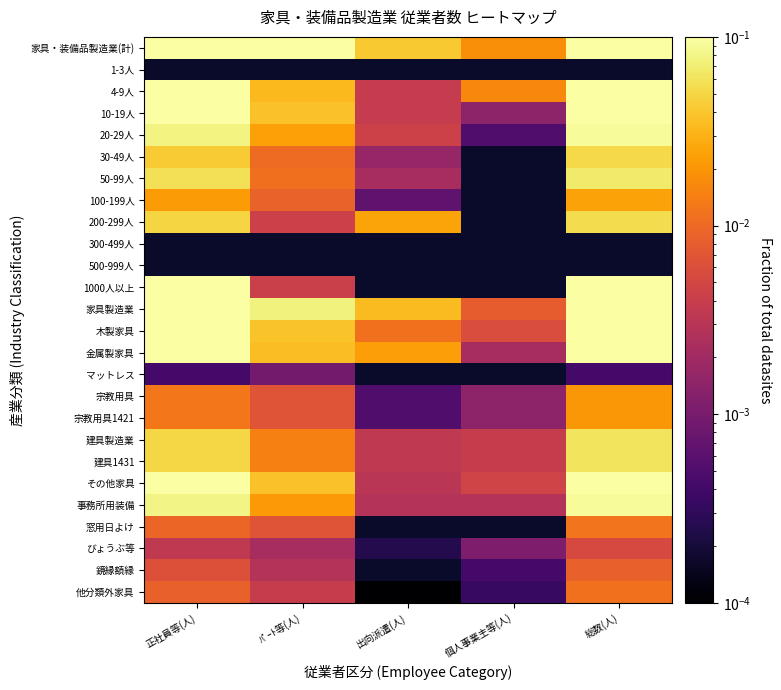

Between ﾊﾟｰﾄ等(人) and 個人事業主等(人), which series saw the biggest shift?

家具・装備品製造業(計)